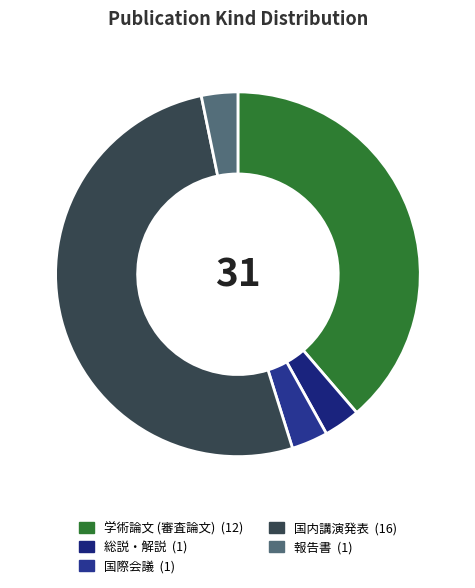

Is it true that 学術論文 (審査論文) is 31% of the pie?

False